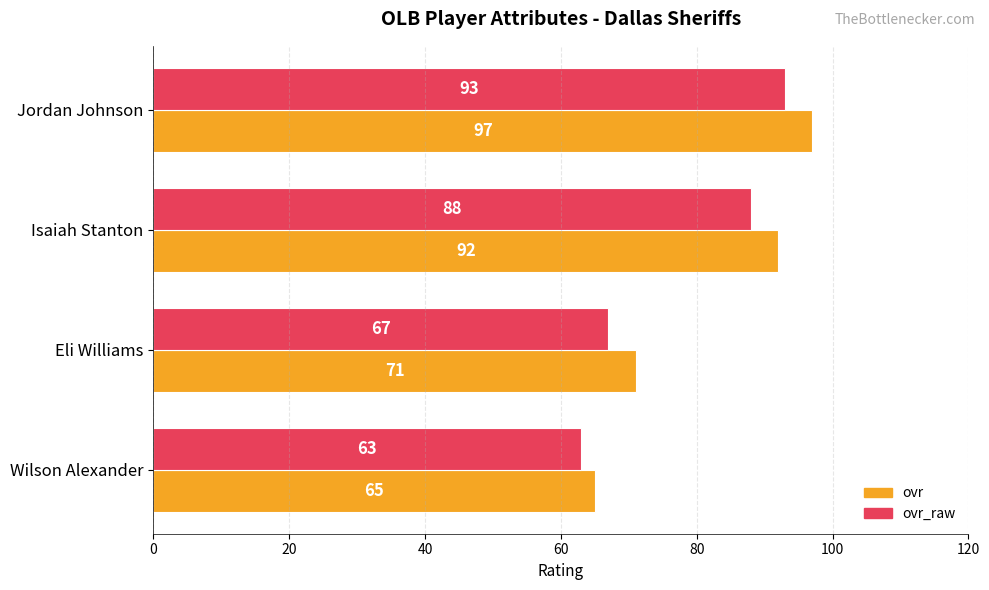

List the series in order of their peak value, lowest first.

ovr_raw, ovr